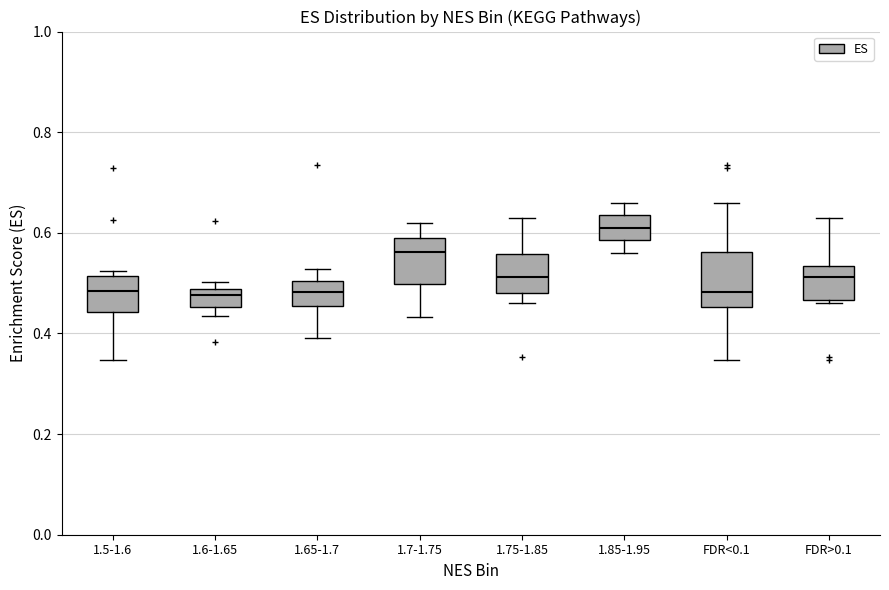

Reading left to right, transcribe this box plot: for each box, give where its median line is, the range the box spans, and where its two whiskers end, as read against the y-axis. The values are not printed on the chart, so give them approximately, as read against the axis.

1.5-1.6: median 0.48, box 0.44 to 0.52, whiskers 0.34 to 0.52 (just above the box's upper edge)
1.6-1.65: median 0.48 (just below the box's upper edge), box 0.46 to 0.48, whiskers 0.44 to 0.50
1.65-1.7: median 0.48, box 0.46 to 0.50, whiskers 0.40 to 0.52
1.7-1.75: median 0.56, box 0.50 to 0.60, whiskers 0.44 to 0.62
1.75-1.85: median 0.52, box 0.48 to 0.56, whiskers 0.46 to 0.64
1.85-1.95: median 0.60, box 0.58 to 0.64, whiskers 0.56 to 0.66
FDR<0.1: median 0.48, box 0.46 to 0.56, whiskers 0.34 to 0.66
FDR>0.1: median 0.52, box 0.46 to 0.54, whiskers 0.46 (just below the box's lower edge) to 0.64